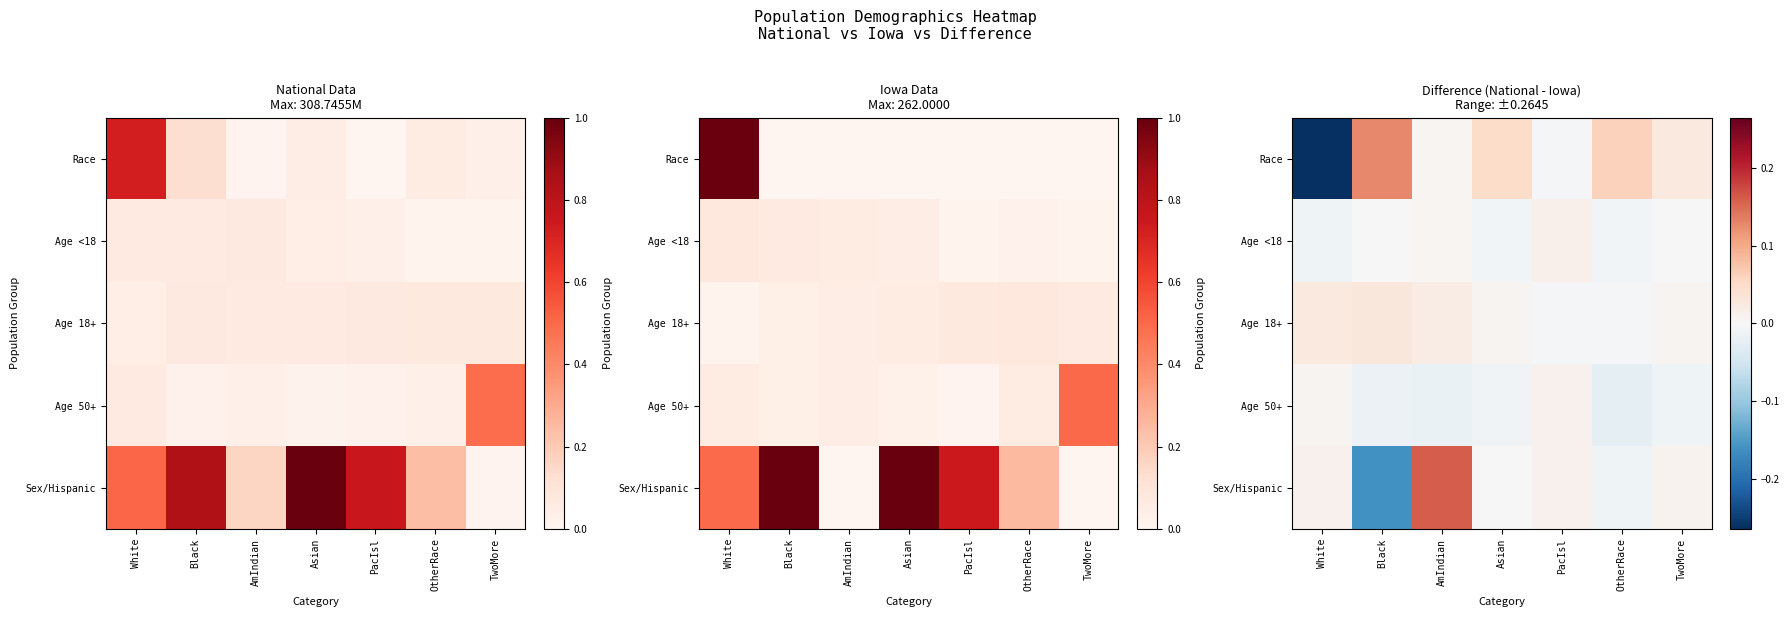

How many data points does each series have?

7